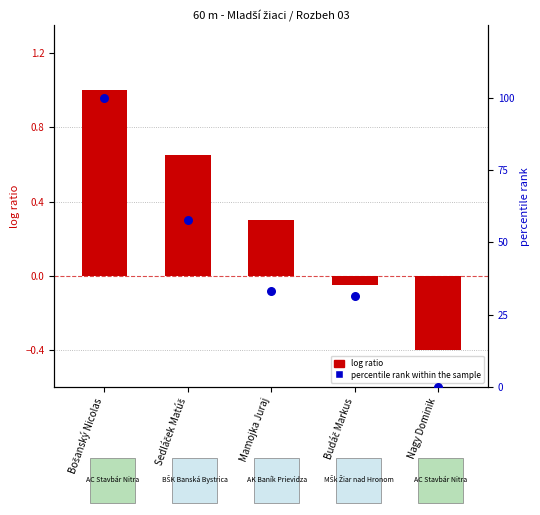

At which category is the sum across all series the highest?

Bošanský Nicolas